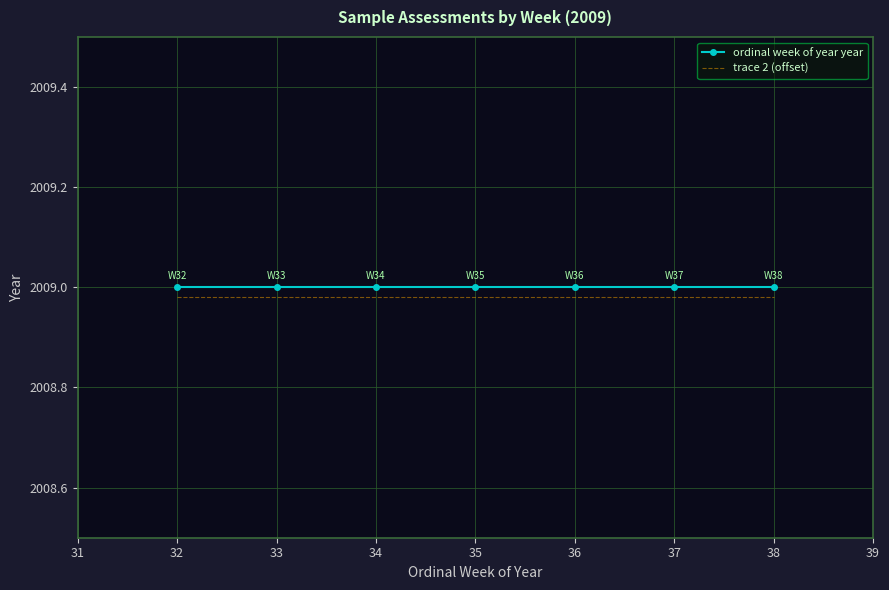

What are all the series names shown in the legend?

ordinal week of year year, trace 2 (offset)